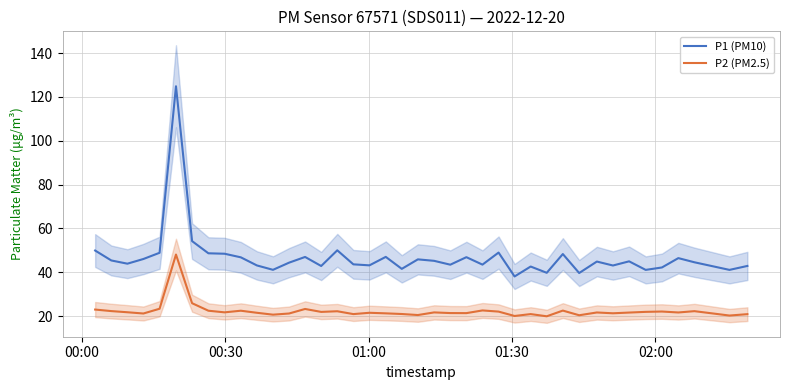

How many data points in P1 (PM10) are less than 44?

18